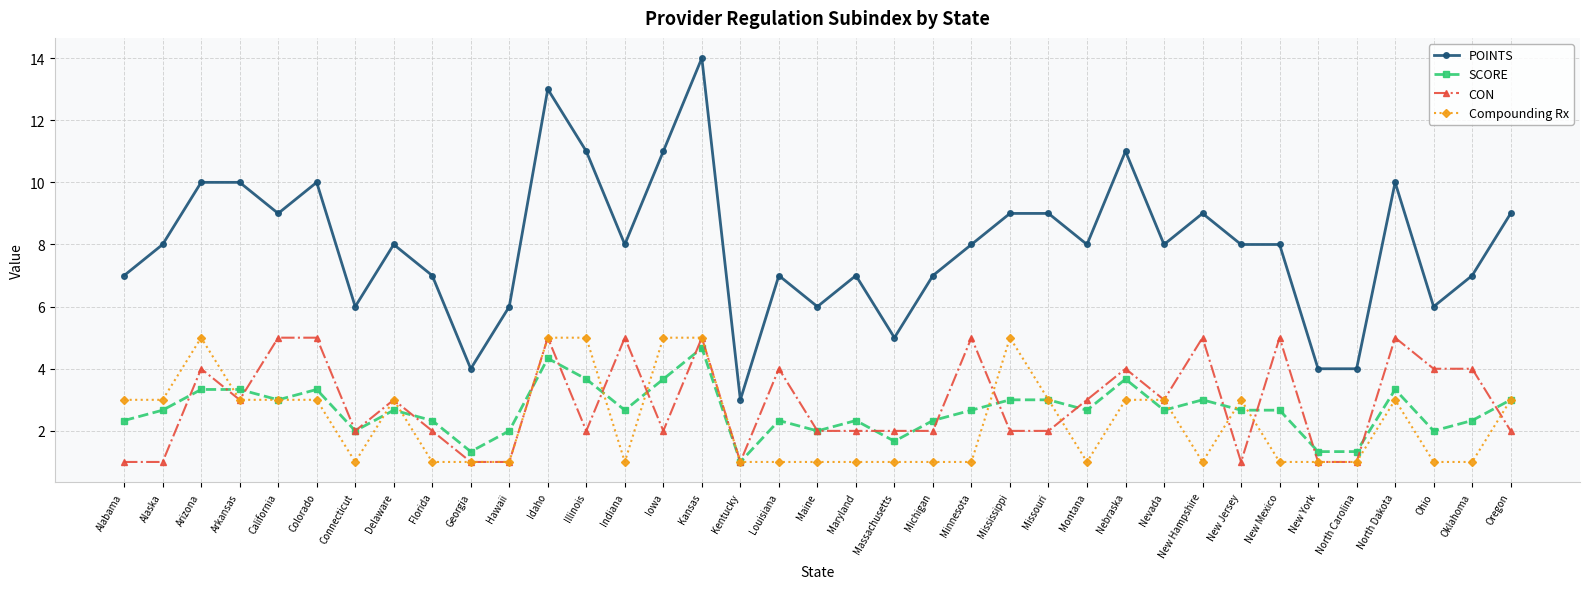

True or false: Compounding Rx and POINTS cross at least once.

False